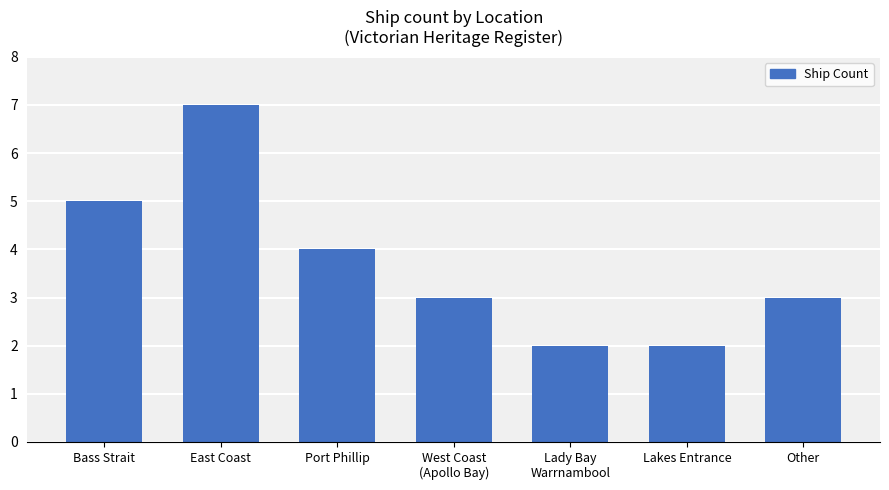

Are the bars grouped side by side (vs. stacked)?

No